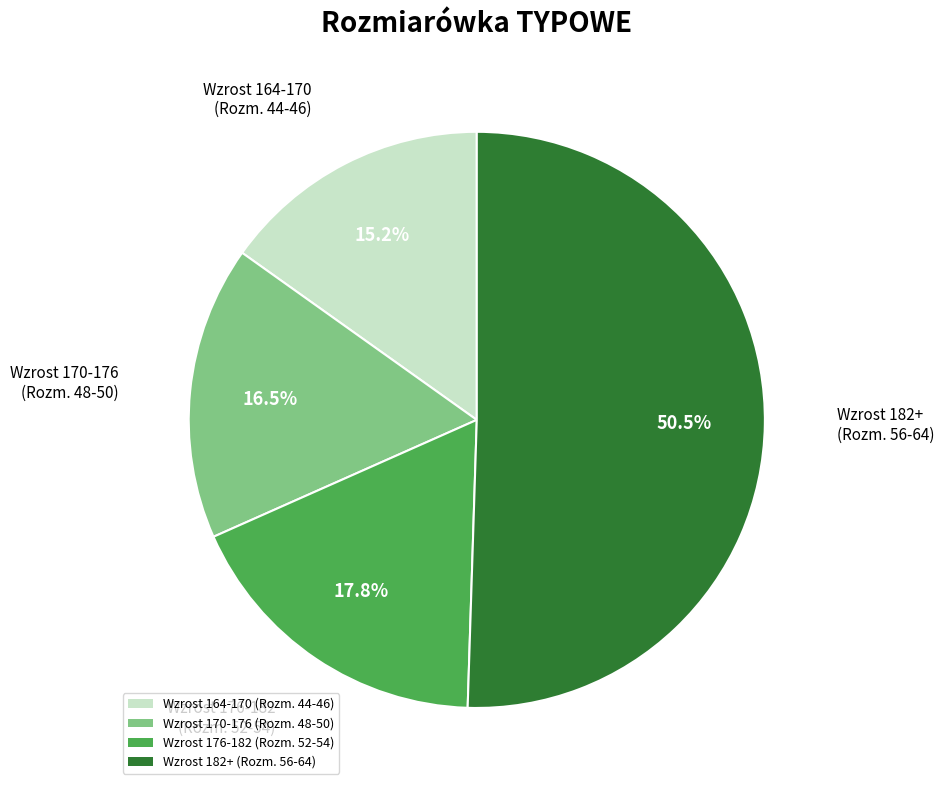

Is there a majority slice in this chart?

Yes